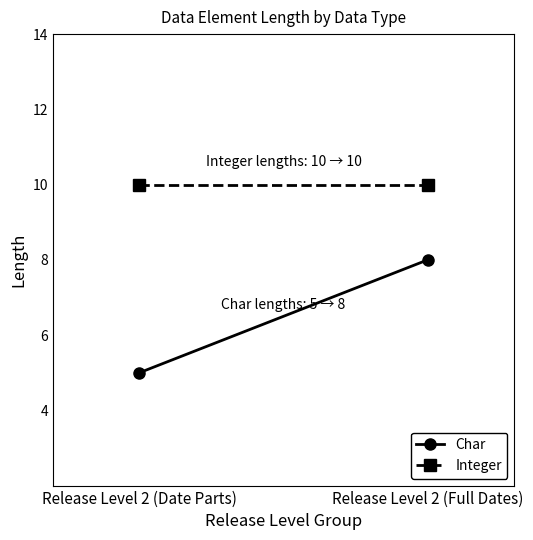

Where is Char nearest to the value 6?

Release Level 2 (Date Parts)